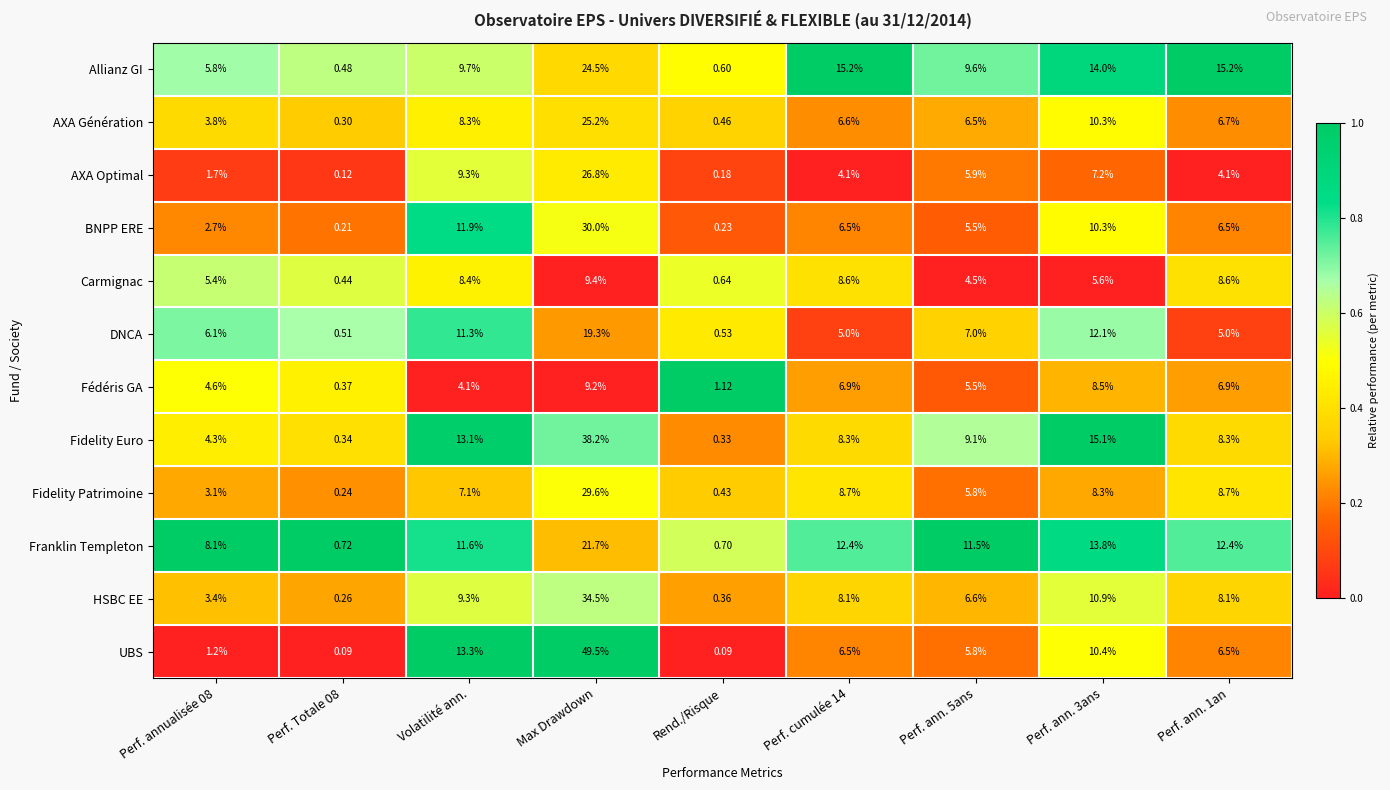

At which label does HSBC EE first exceed 8?

Volatilité ann.